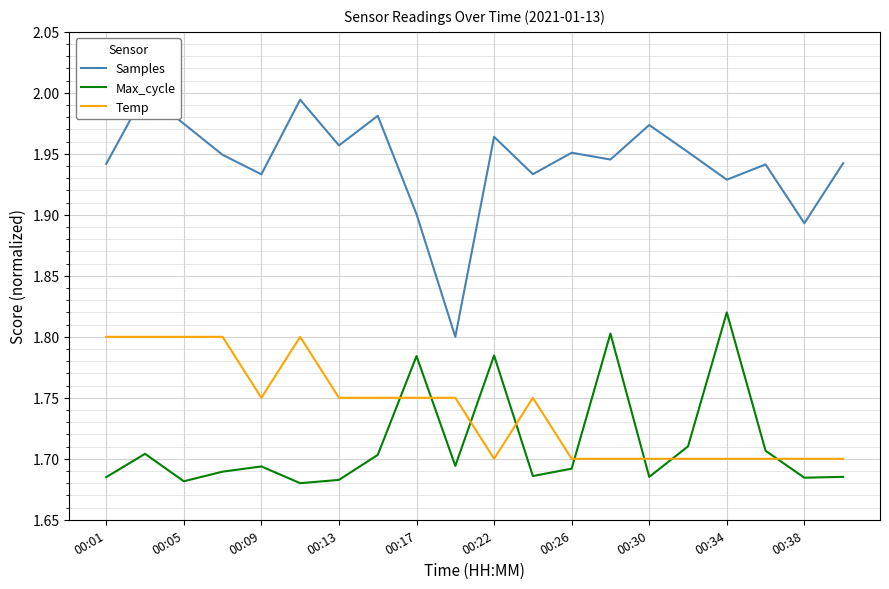

Rank the series by their maximum value, from lowest to highest.

Temp, Max_cycle, Samples